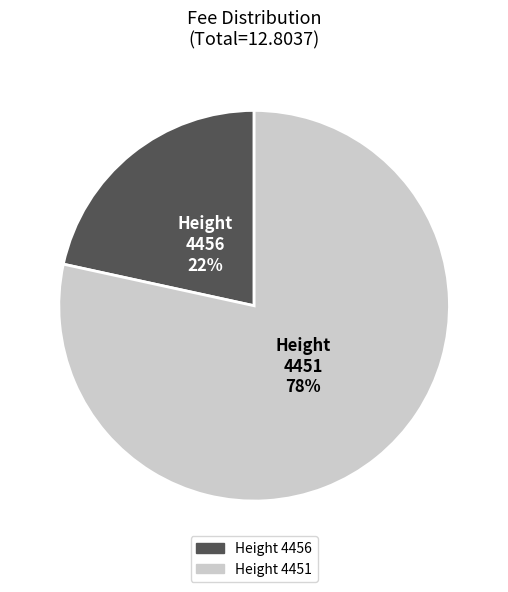

Which category has the smallest portion of the pie?

Height 4456